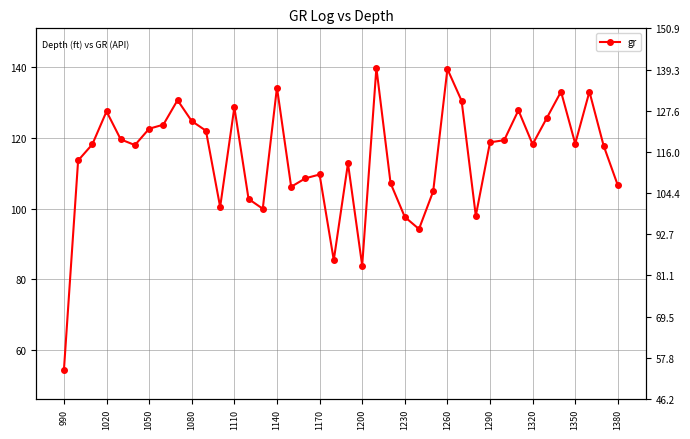

What is the minimum value shown in the chart?

54.4